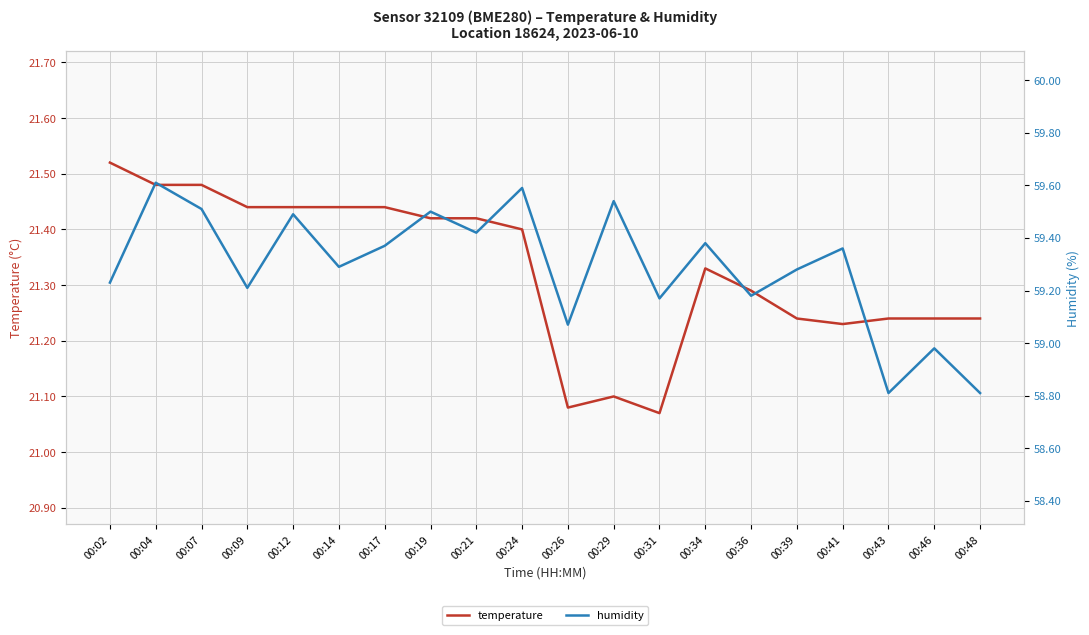

What is the spread (max minus min) of values at 00:19?

38.1